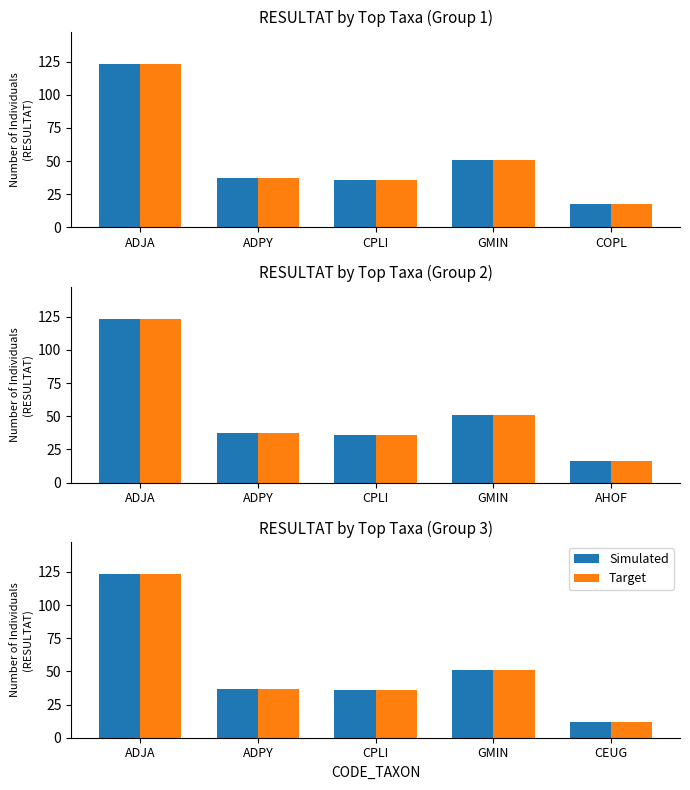

Between CEUG and ADJA, which is larger?

ADJA